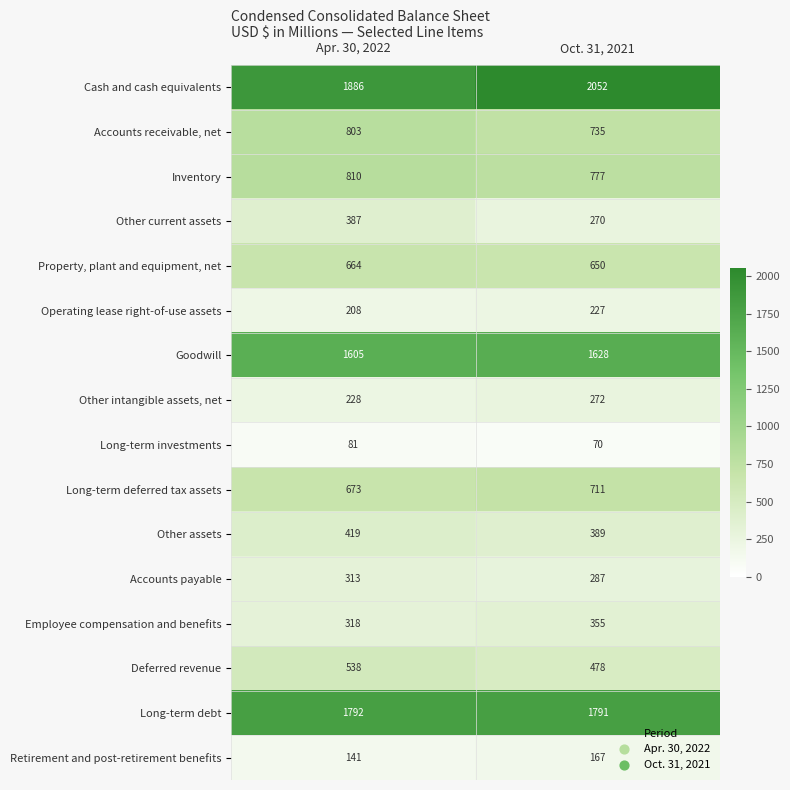

Is it true that Retirement and post-retirement benefits equals 61 at Apr. 30, 2022?

False